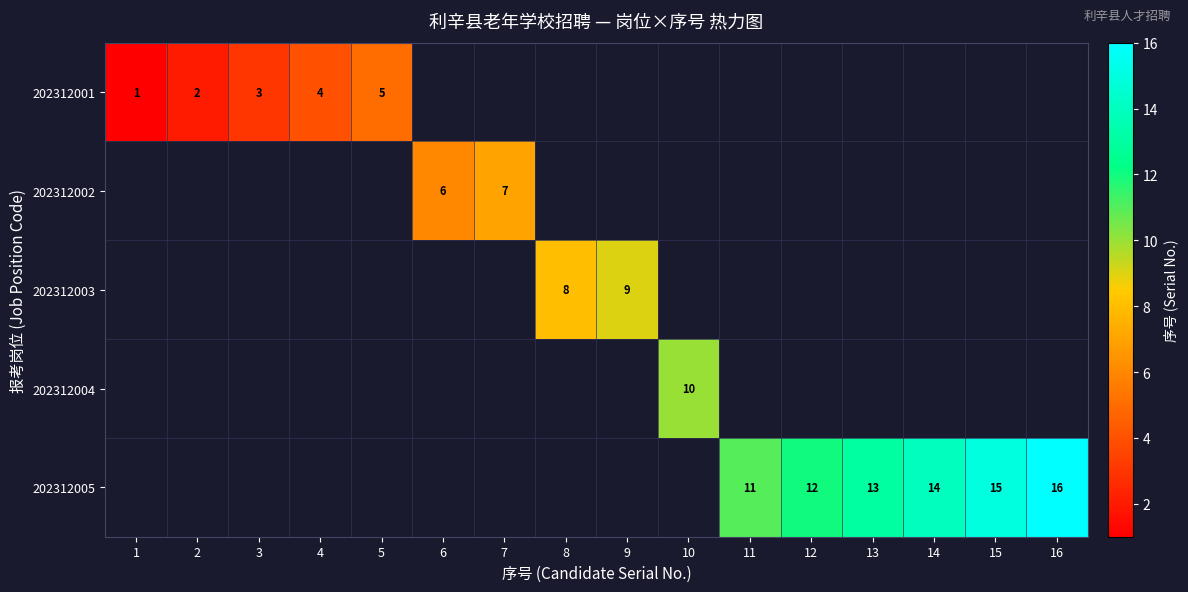

What is the sum of the 202312001 values at 3 and 2?

5